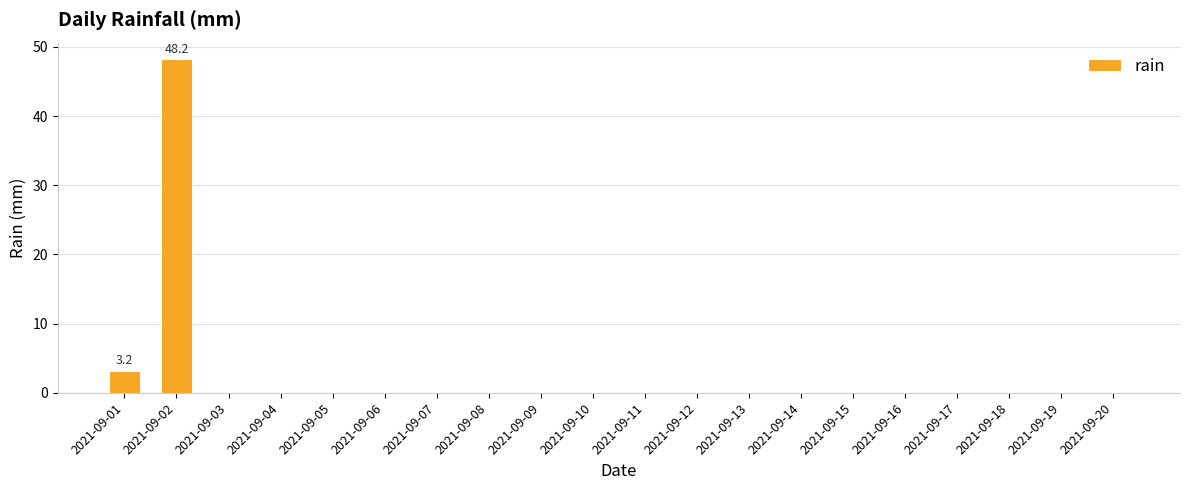

At which label is the value closest to 24?

2021-09-01